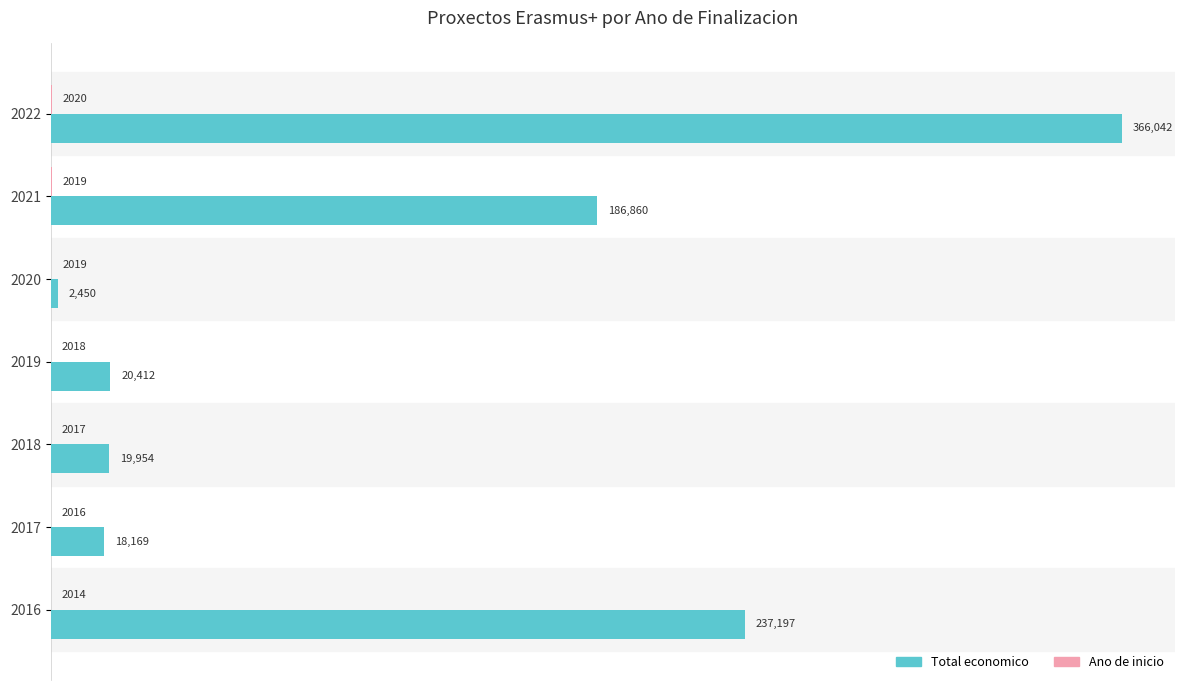

What is the greatest value displayed?

366042.0